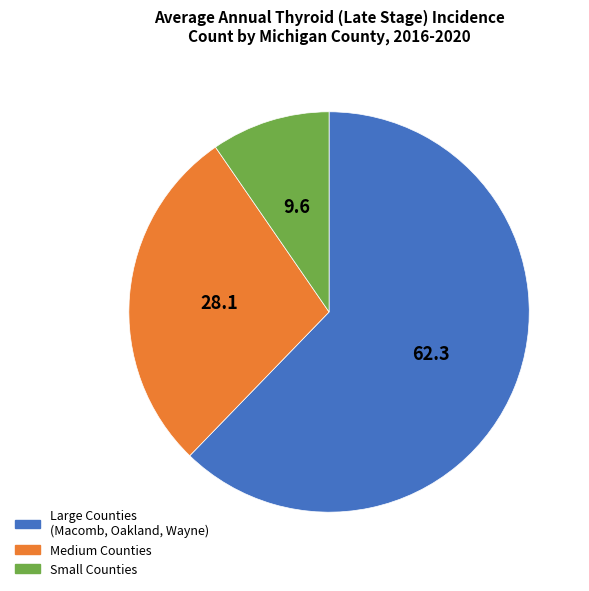

How many segments does this pie chart have?

3